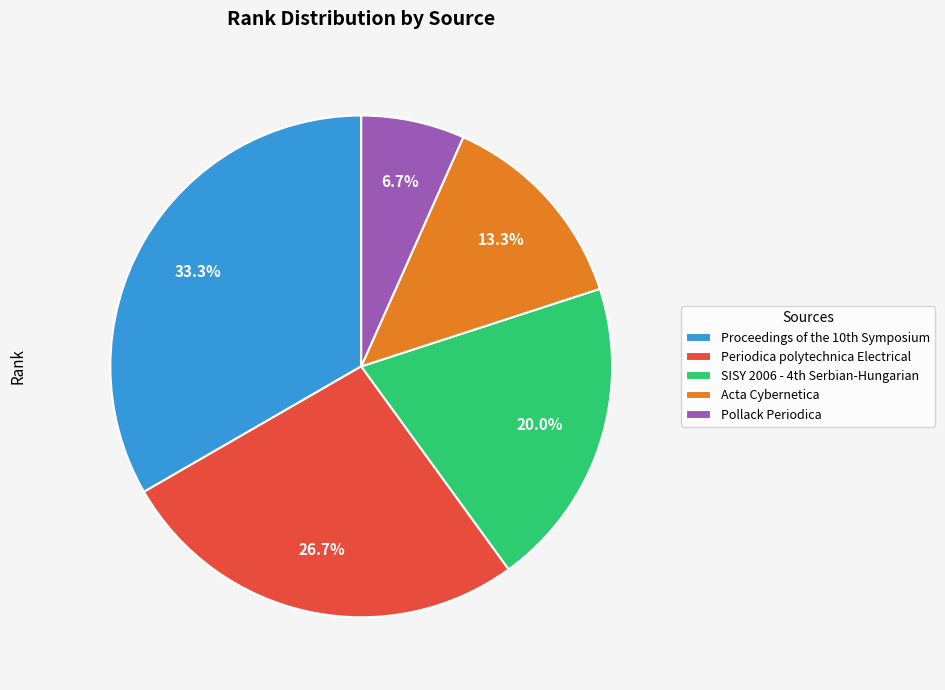

What is the largest slice in the pie chart?

Proceedings of the 10th Symposium